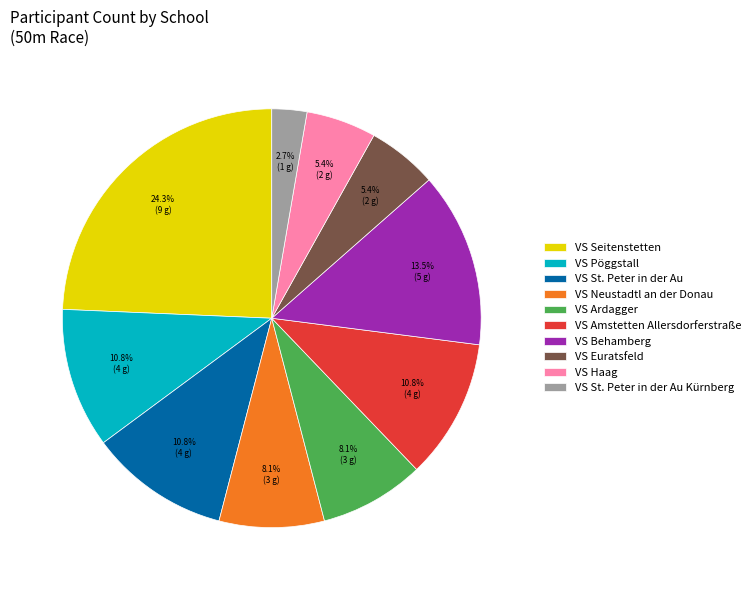

How many segments does this pie chart have?

10